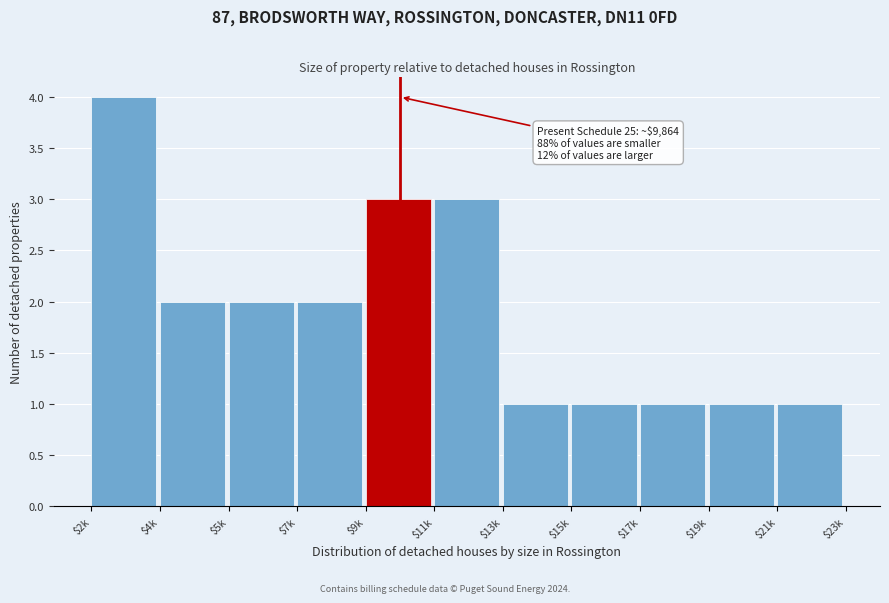

Reading left to right, transcribe all the data shown in this chart.

4	2	2	2	3	3	1	1	1	1	1